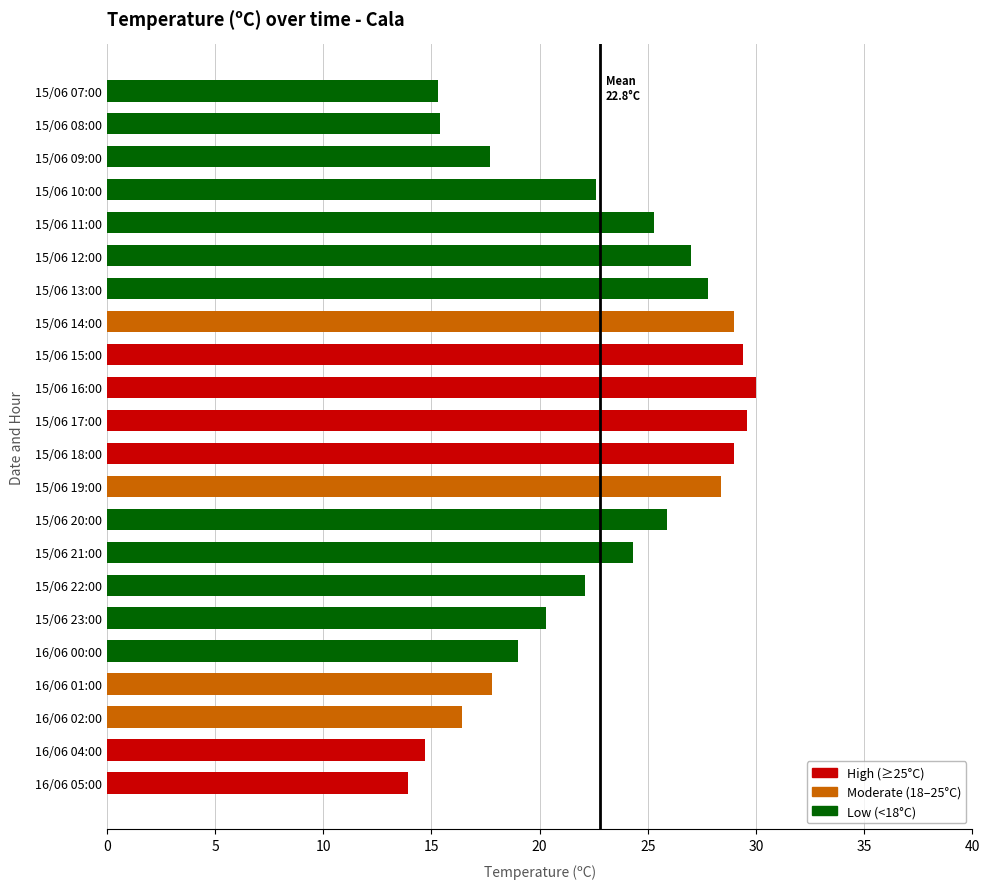

What is the difference between the maximum and minimum values?

16.1